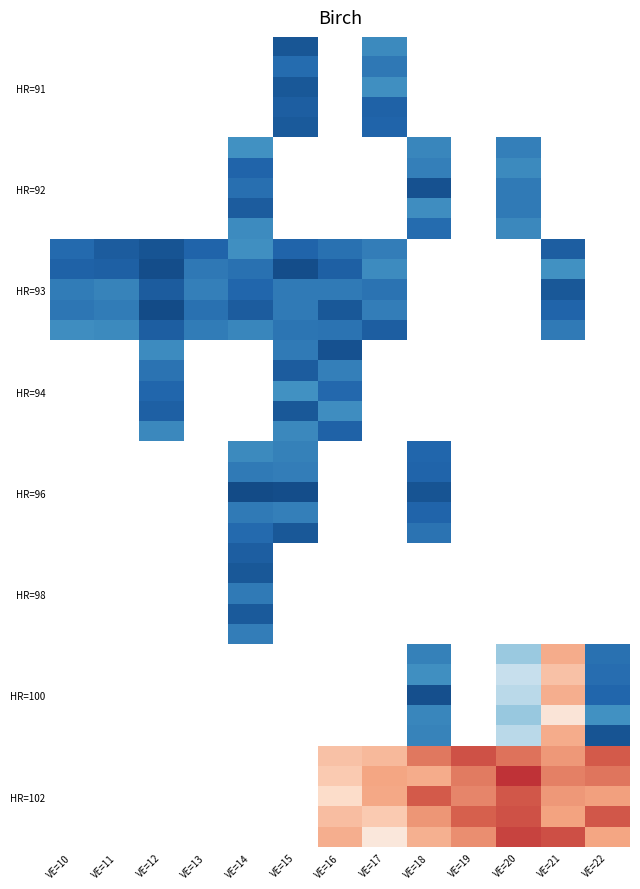

What is the smallest value displayed?

-0.3